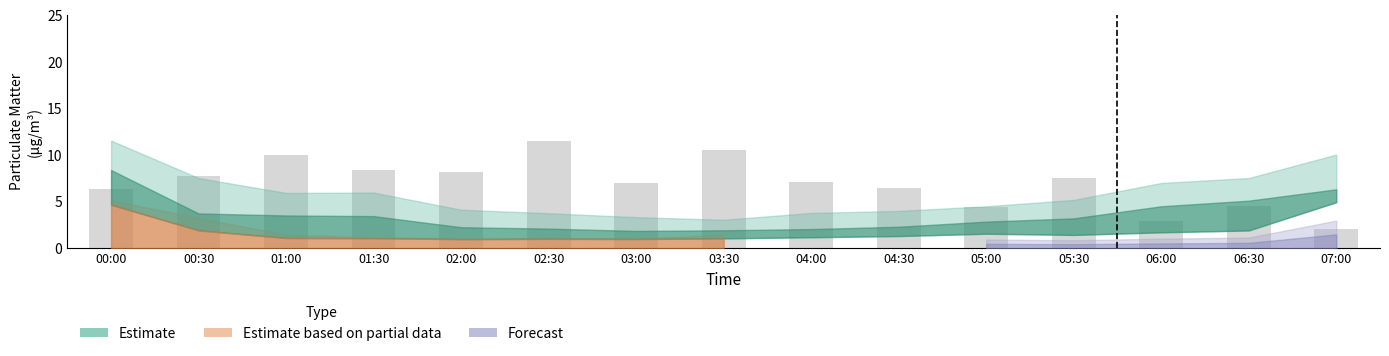

The value at 02:00 is 8.2. True or false?

True